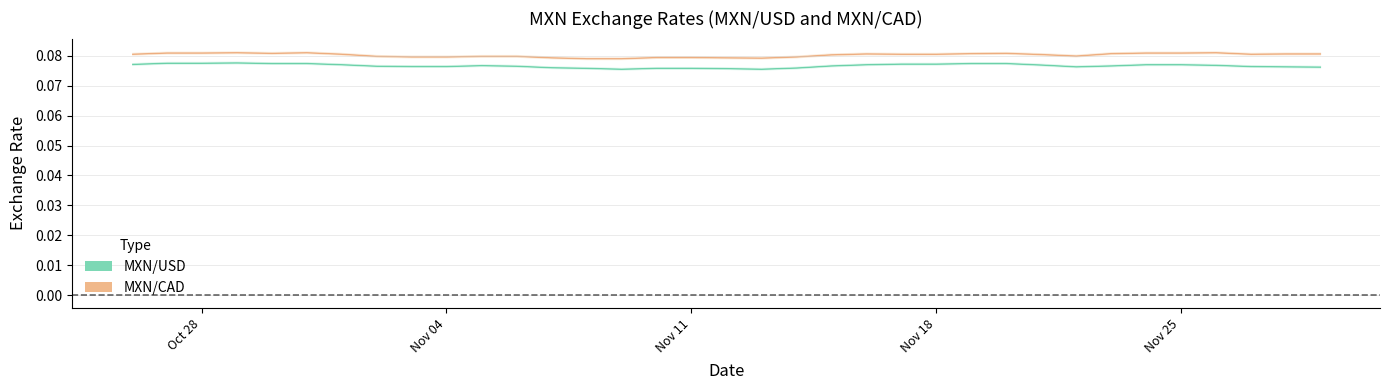

True or false: MXN/USD and MXN/CAD cross at least once.

False